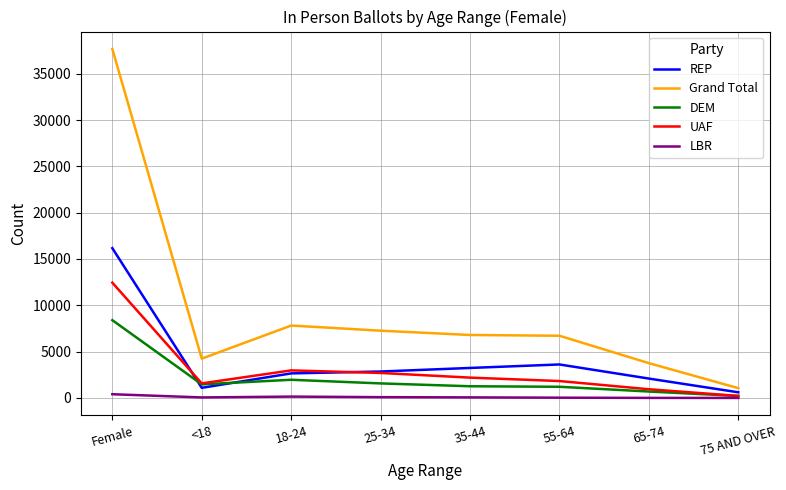

Which category has the highest value across all series?

Female